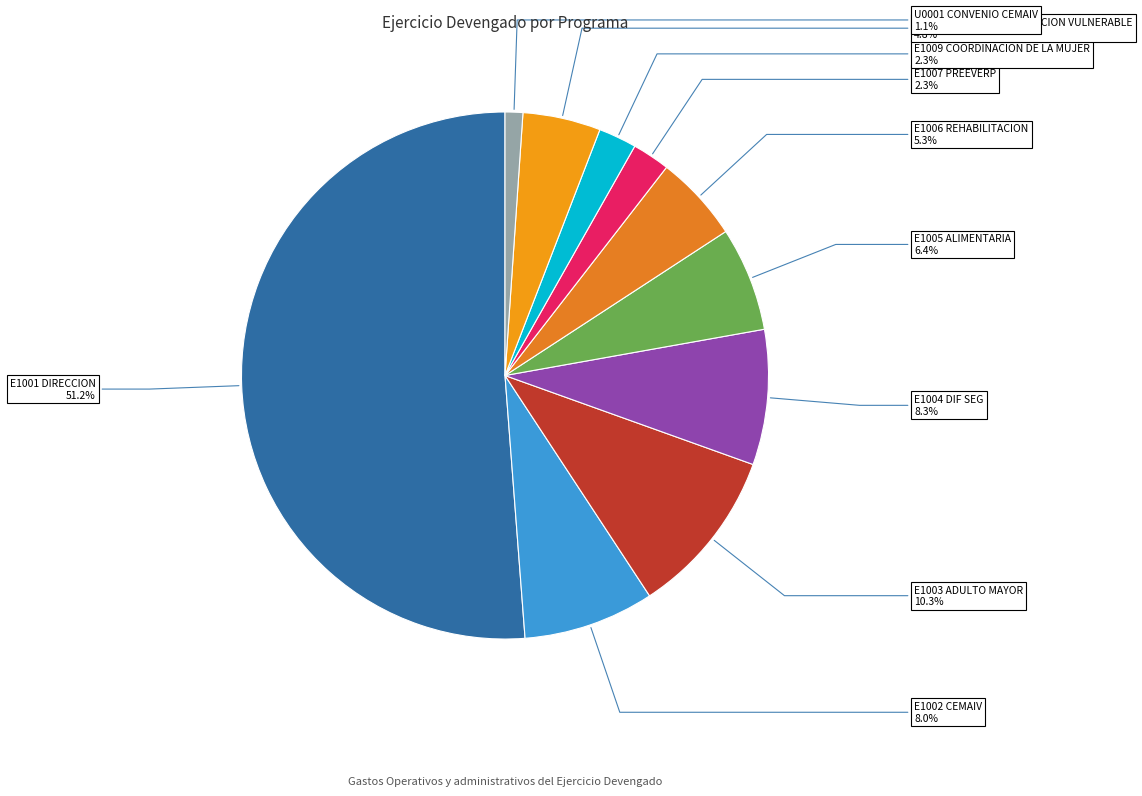

Which slice is the largest?

E1001 DIRECCION